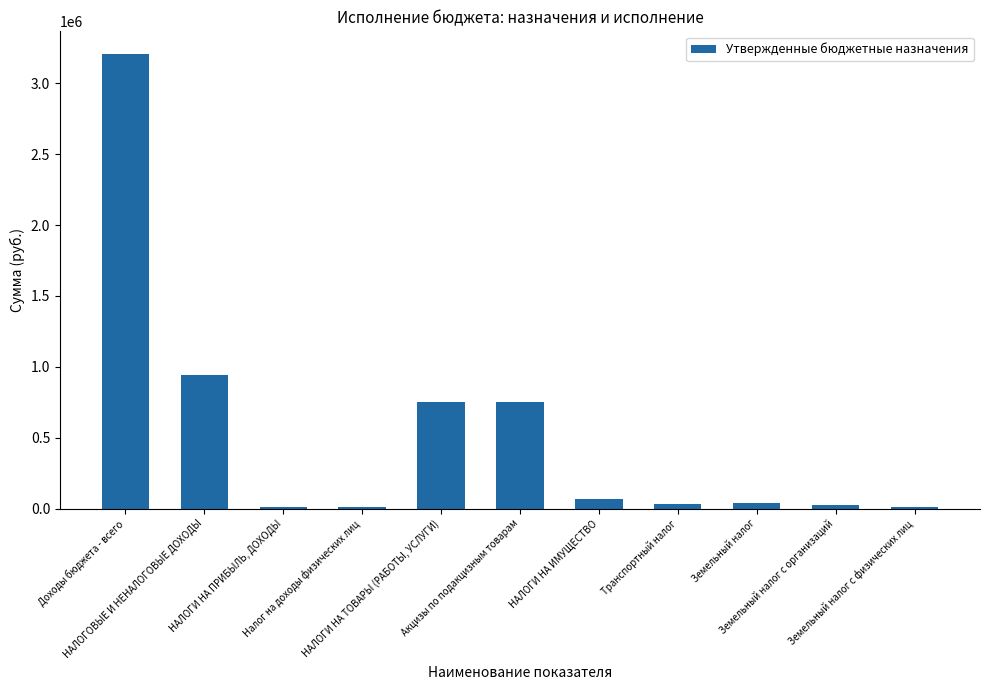

What is the greatest value displayed?

3205769